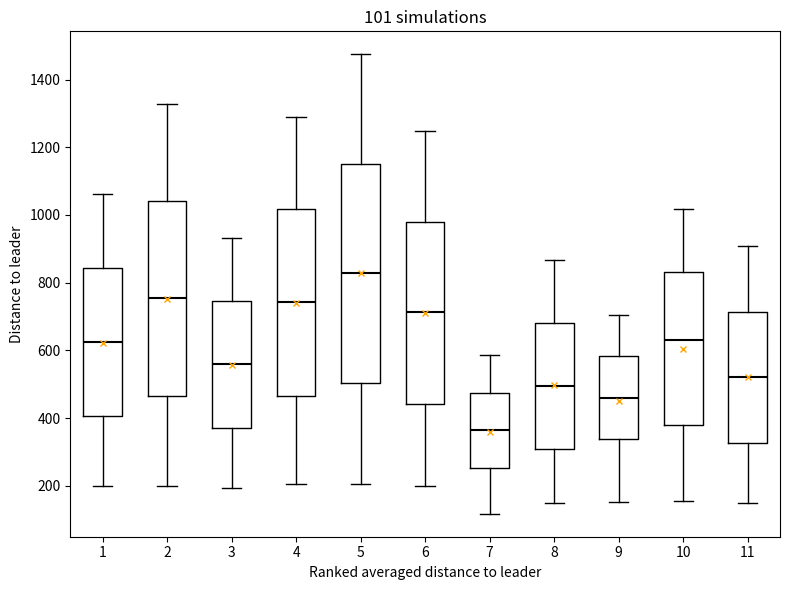

Which box is the tallest, from its lower edge to its upper edge?

5